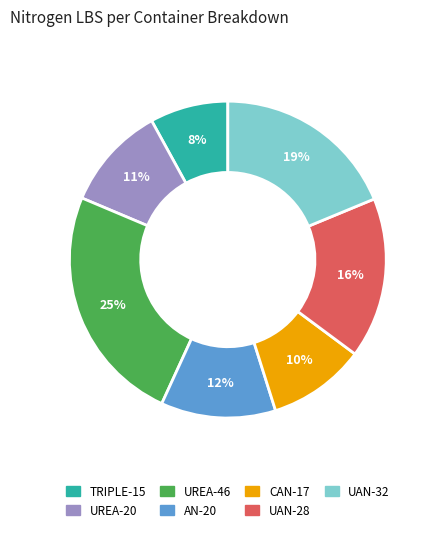

How many slices are in this pie chart?

7